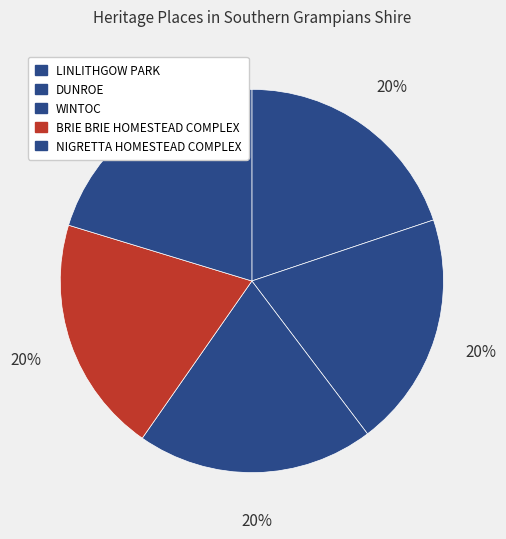

Does LINLITHGOW PARK account for over 50% of the chart?

No